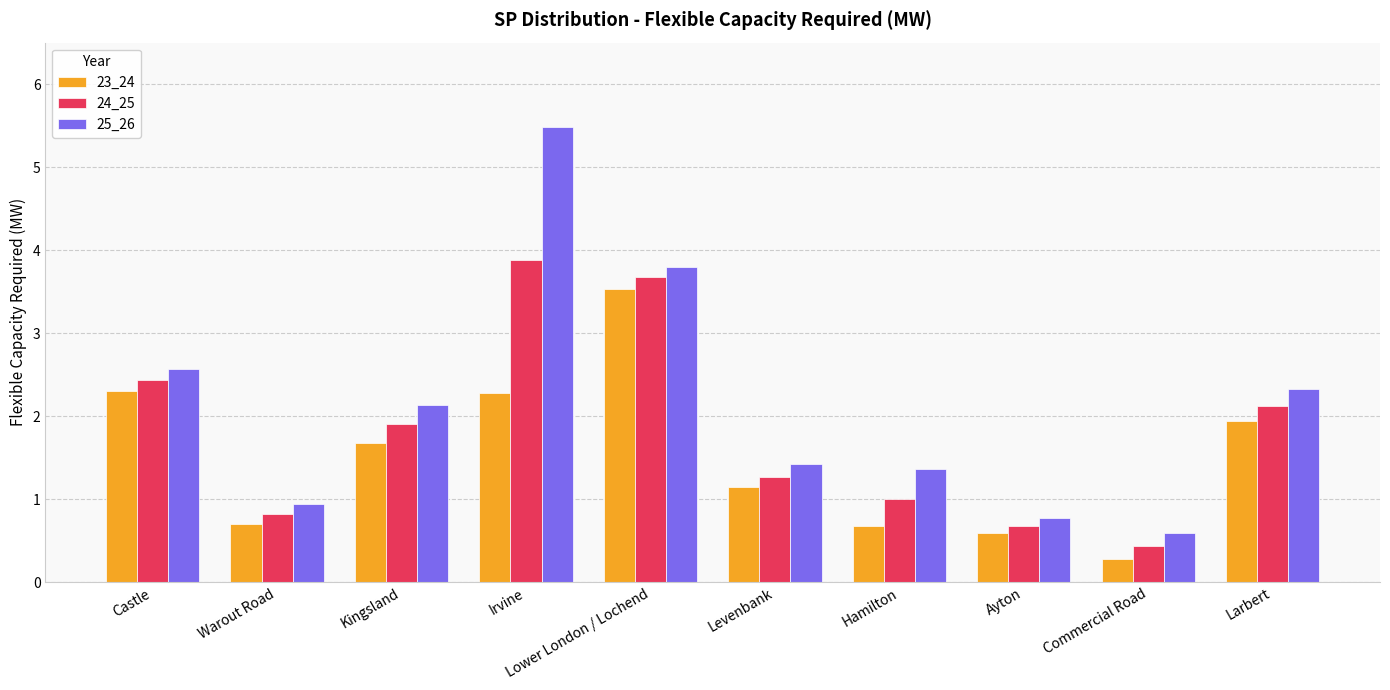

How many groups of bars are there?

10